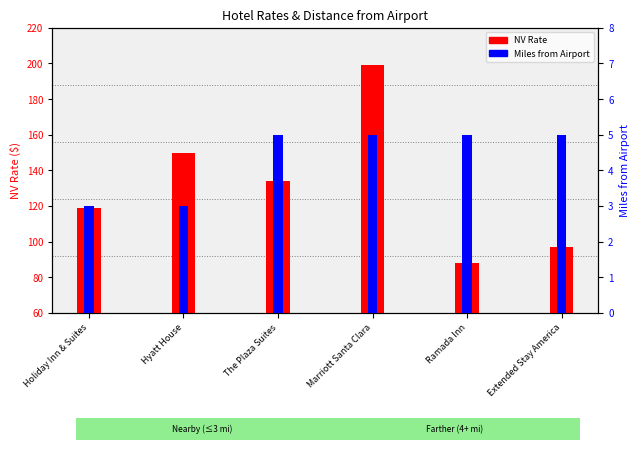

What are all the series names shown in the legend?

NV Rate, Miles from Airport